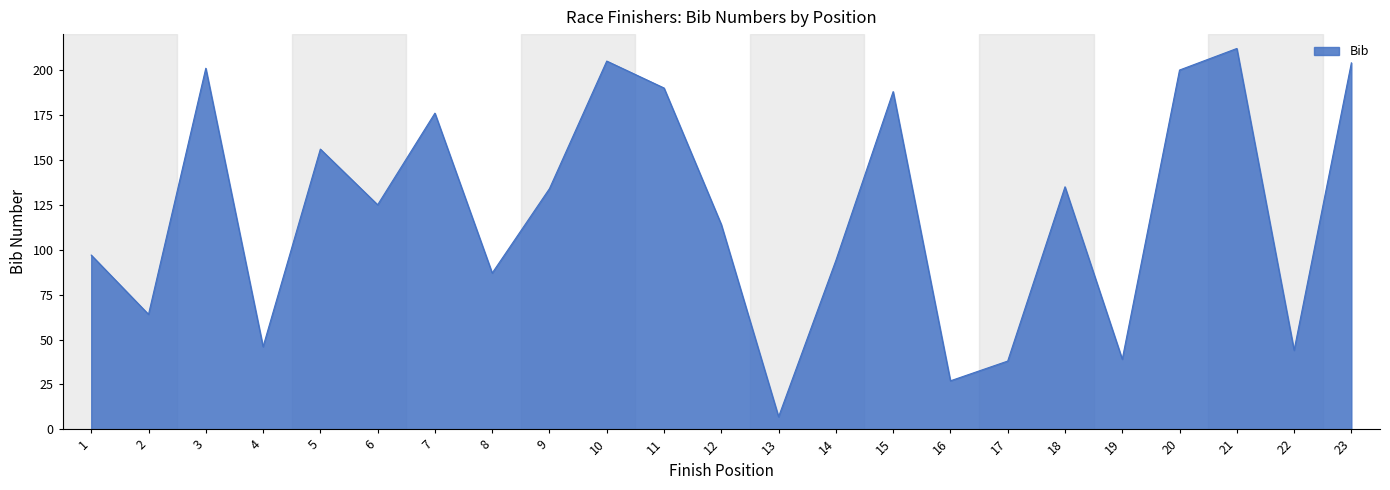

Reading left to right, list all the values displayed in this chart.

97	64	201	46	156	125	176	87	134	205	190	114	7	94	188	27	38	135	39	200	212	44	204